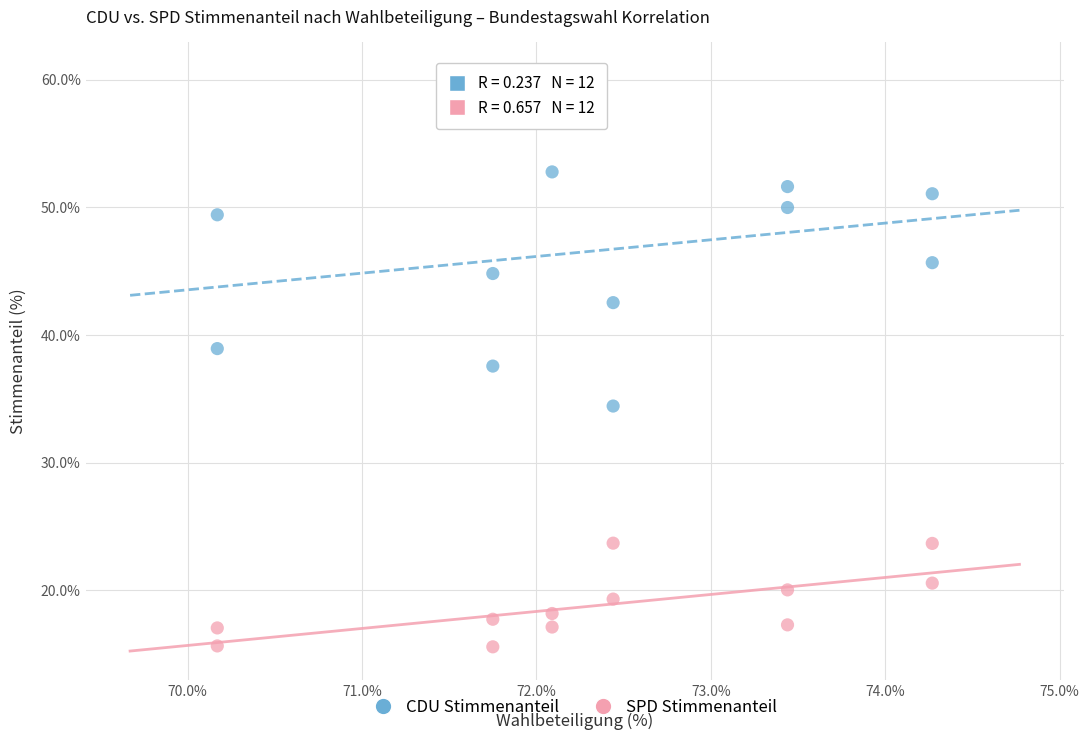

Across all data points, what is the range of X values (max minus min)?

4.1